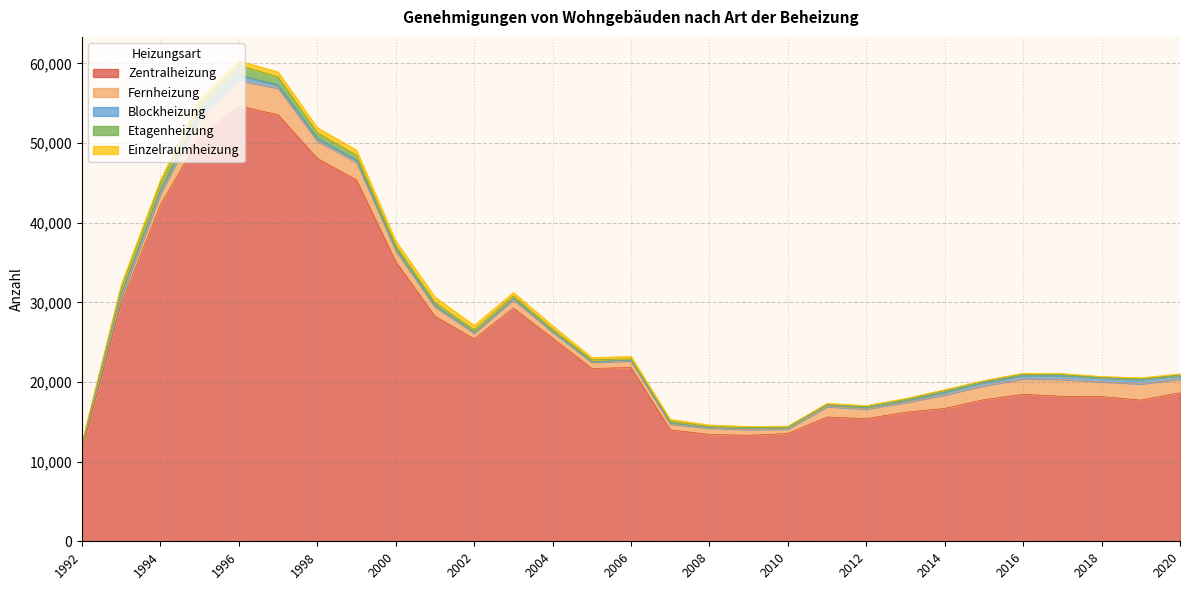

How many lines are shown in the chart?

5